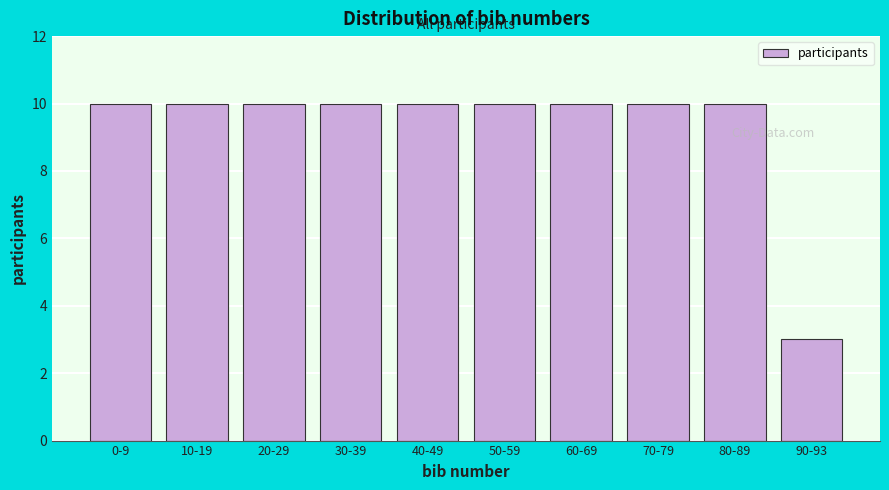

Reading left to right, transcribe all the data shown in this chart.

0-9=10	10-19=10	20-29=10	30-39=10	40-49=10	50-59=10	60-69=10	70-79=10	80-89=10	90-93=3